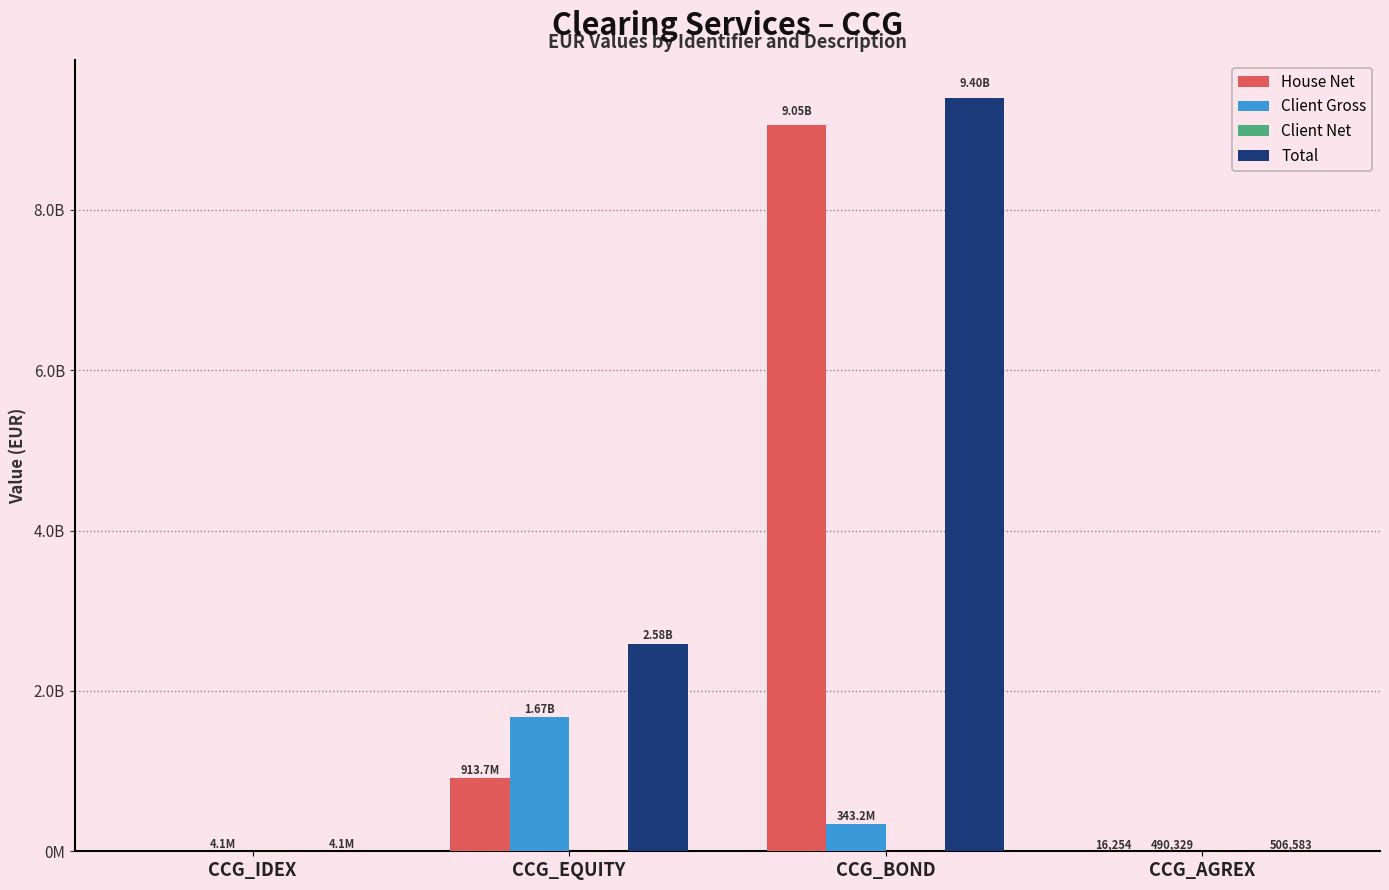

Which has a higher value, CCG_AGREX or CCG_BOND?

CCG_BOND